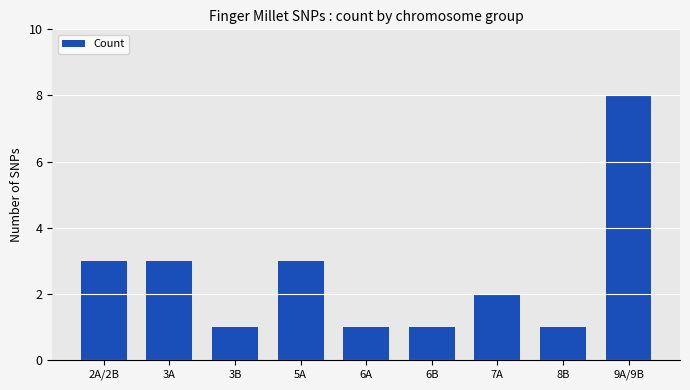

What position from the right is 3B?

7